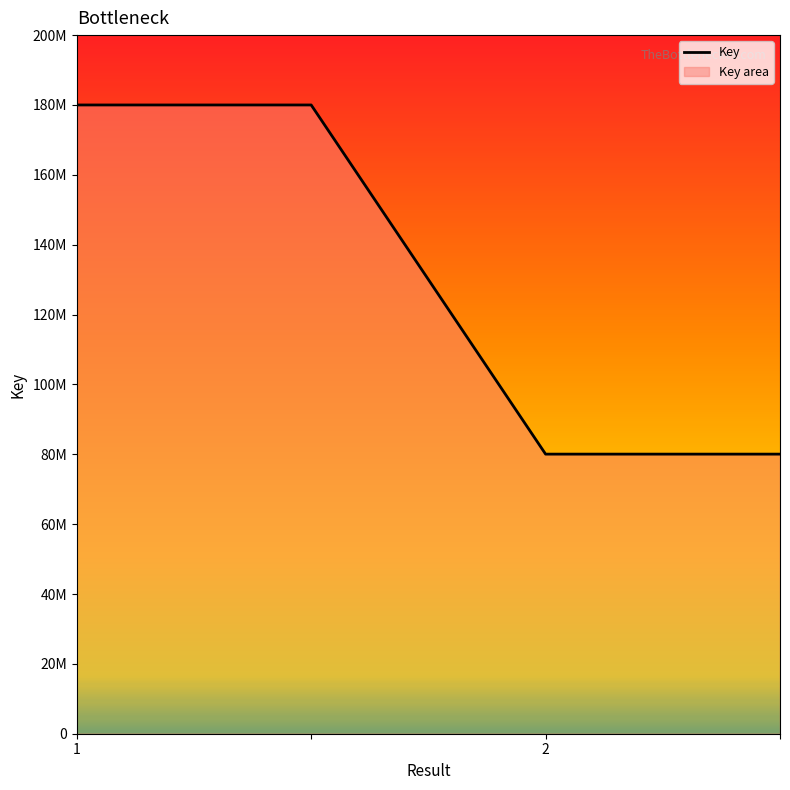

Reading right to left, extract all data points from this chart.

=80042725.6	2=80042725.6	=180000000.0	1=180000000.0